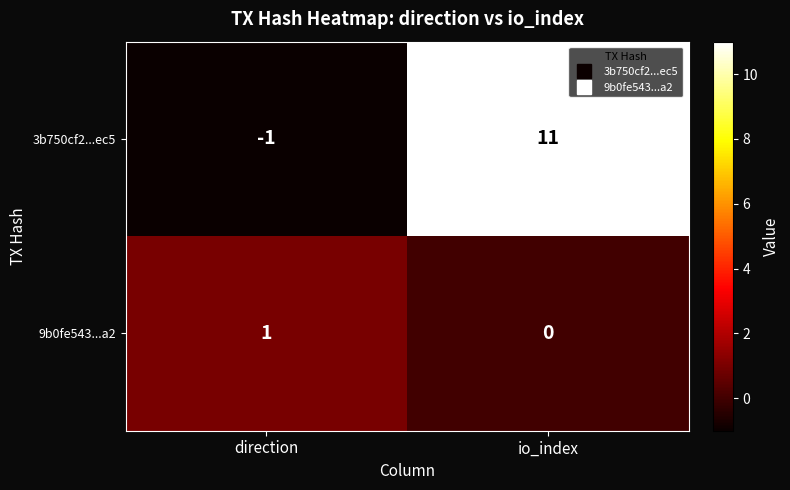

Which series has the largest total across all categories?

3b750cf2...ec5